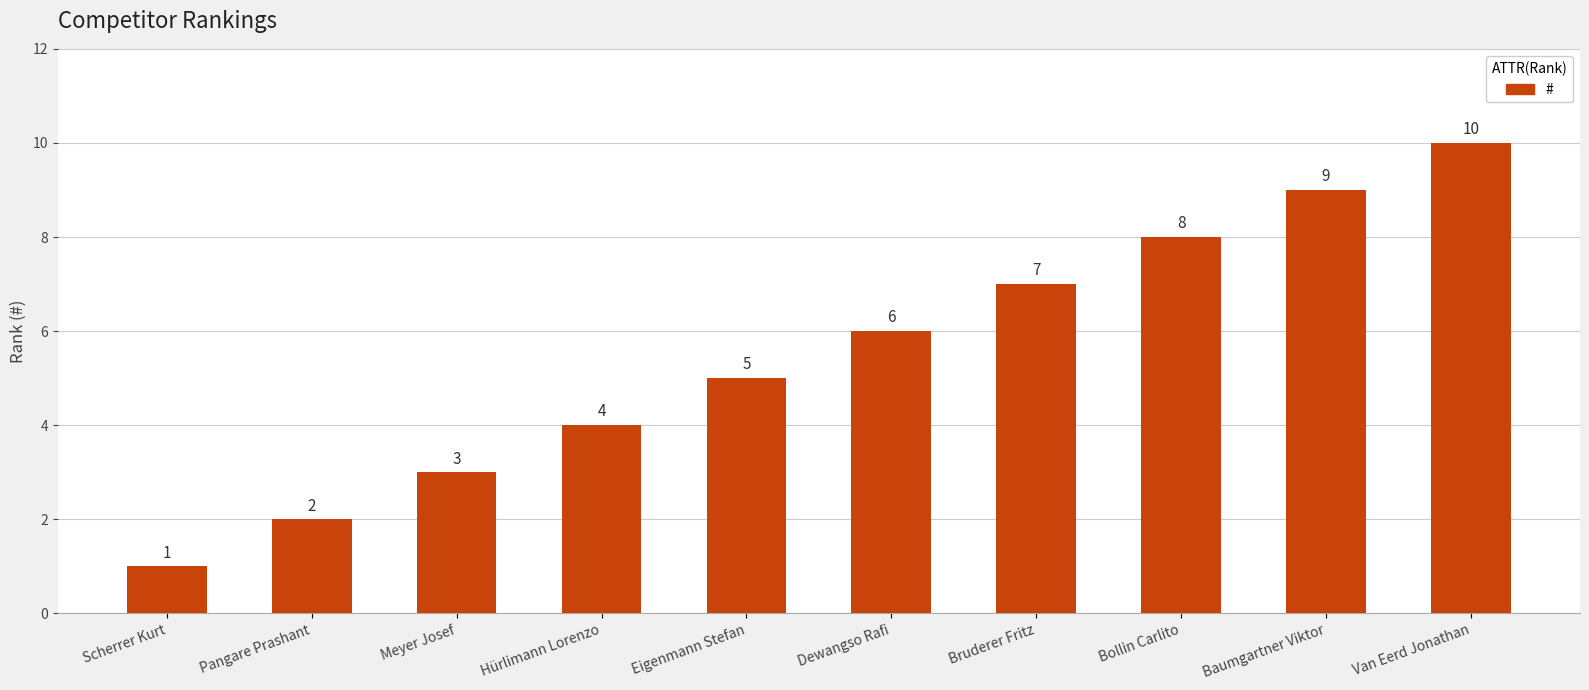

The value at Hürlimann Lorenzo is 4. True or false?

True